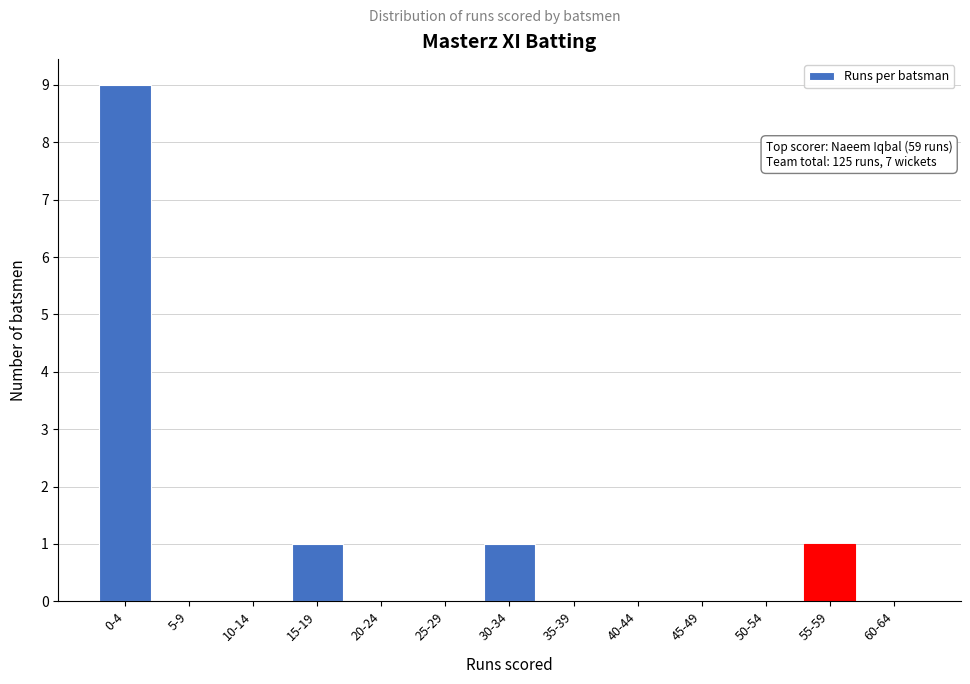

Reading left to right, transcribe all the data shown in this chart.

0-4=9	5-9=0	10-14=0	15-19=1	20-24=0	25-29=0	30-34=1	35-39=0	40-44=0	45-49=0	50-54=0	55-59=1	60-64=0